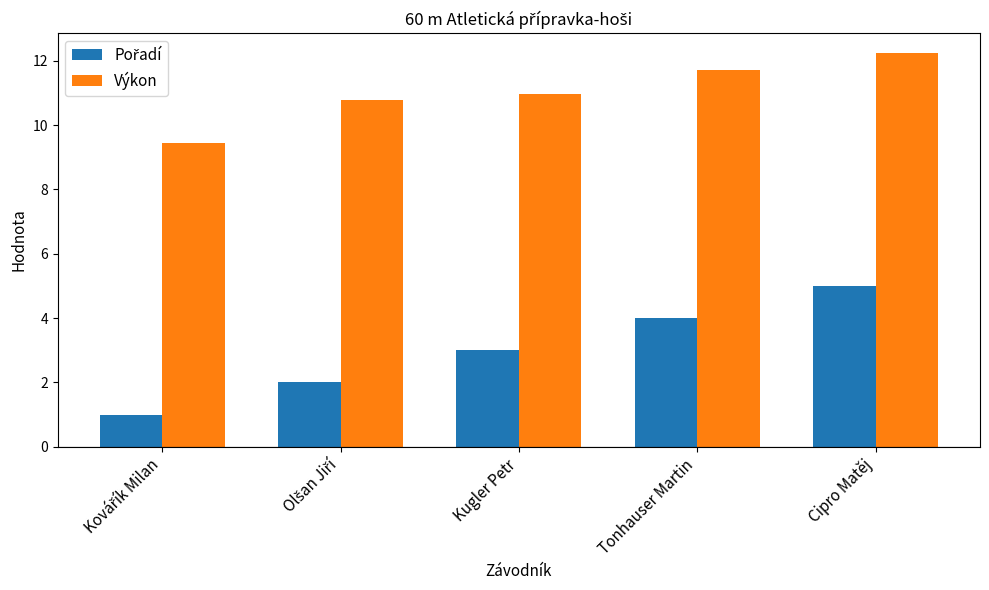

Which category has the highest value in the Výkon series?

Cipro Matěj